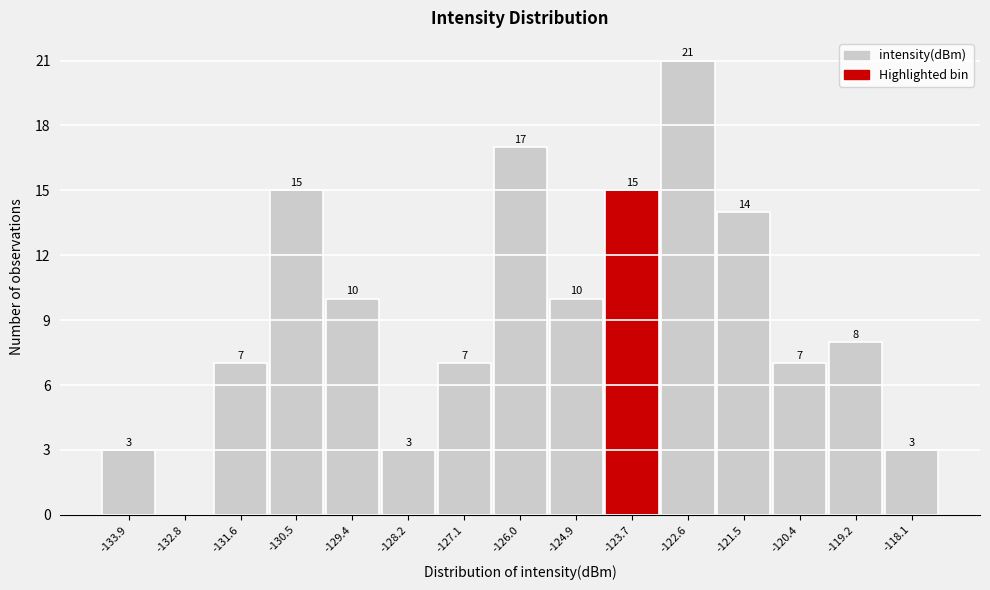

Over which range of the x-axis is the bar tallest?

-123.2 to -122.0